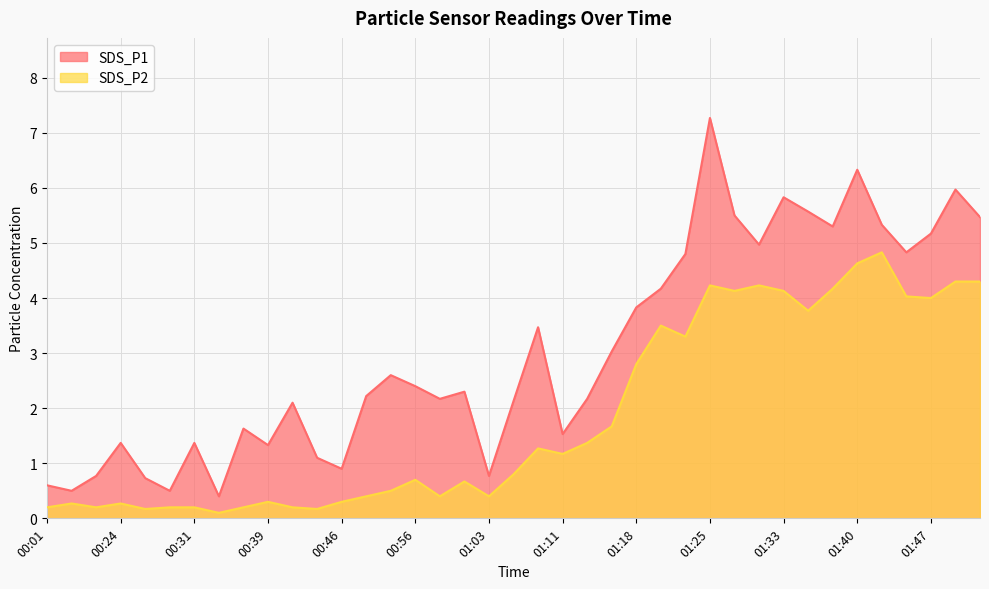

Which series has the largest total across all categories?

SDS_P1